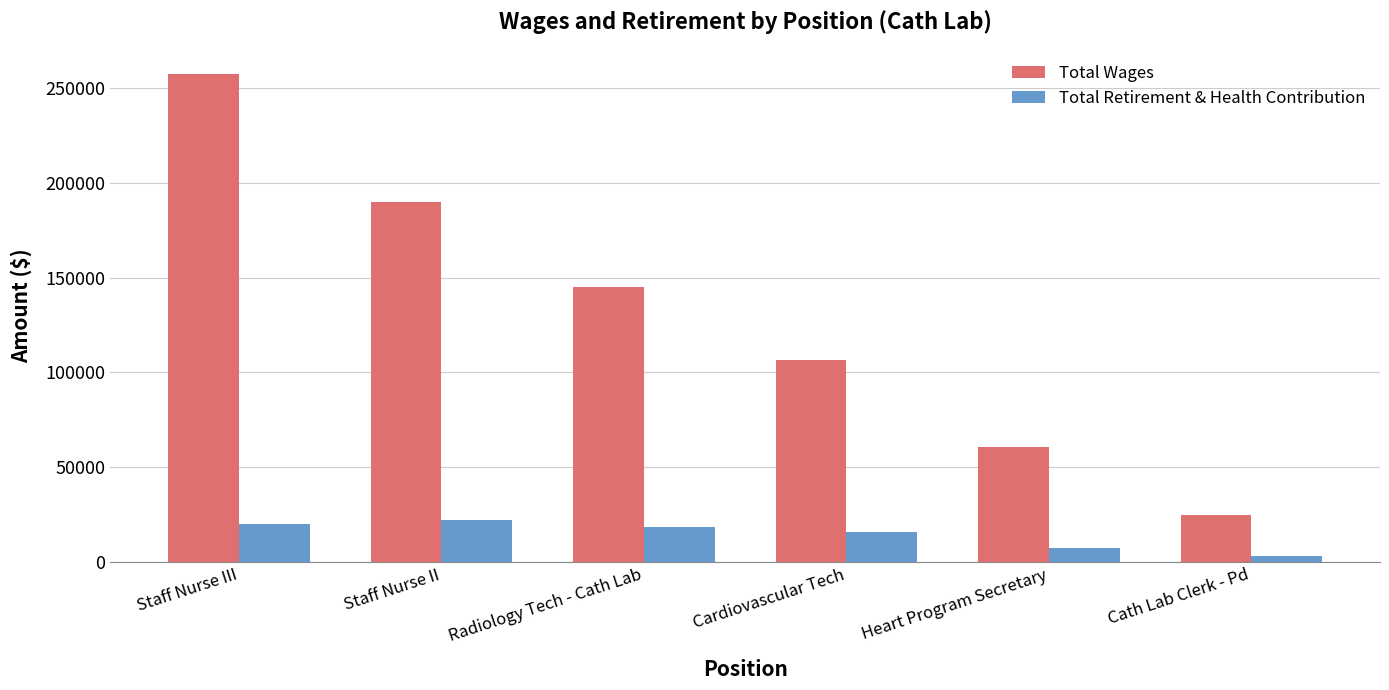

True or false: Total Wages has a value of 34777 at Cath Lab Clerk - Pd.

False